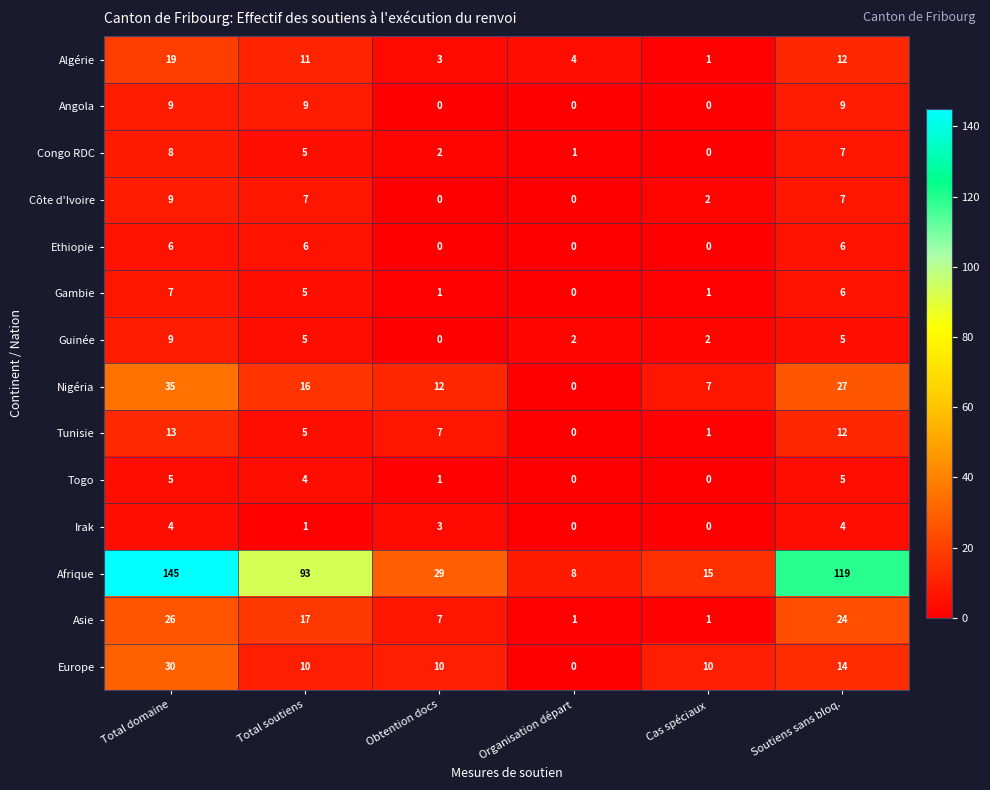

How many distinct data groups are displayed?

14